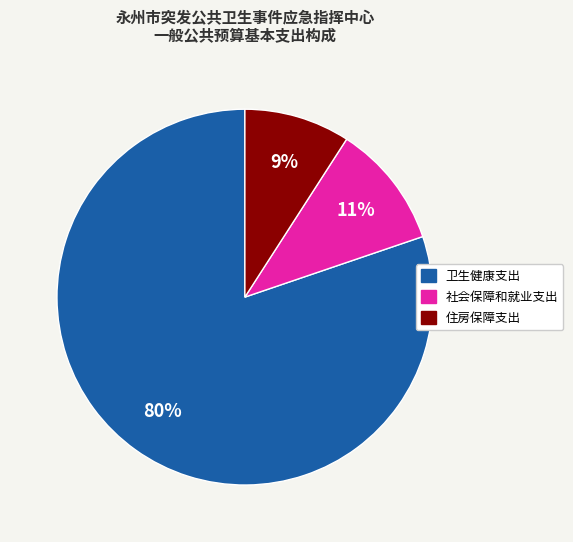

Is the sum of 社会保障和就业支出 and 卫生健康支出 greater than half?

Yes